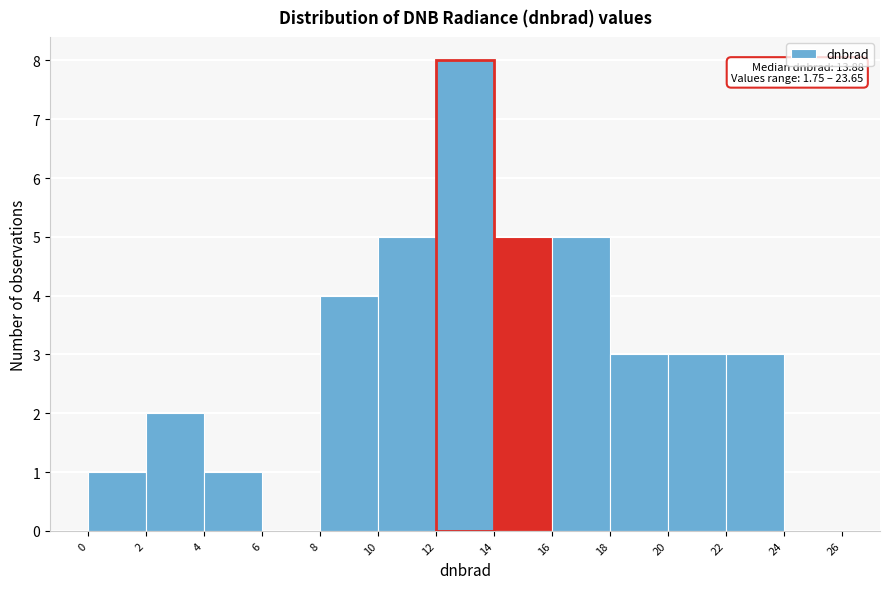

Over which range of the x-axis is the bar tallest?

12 to 14